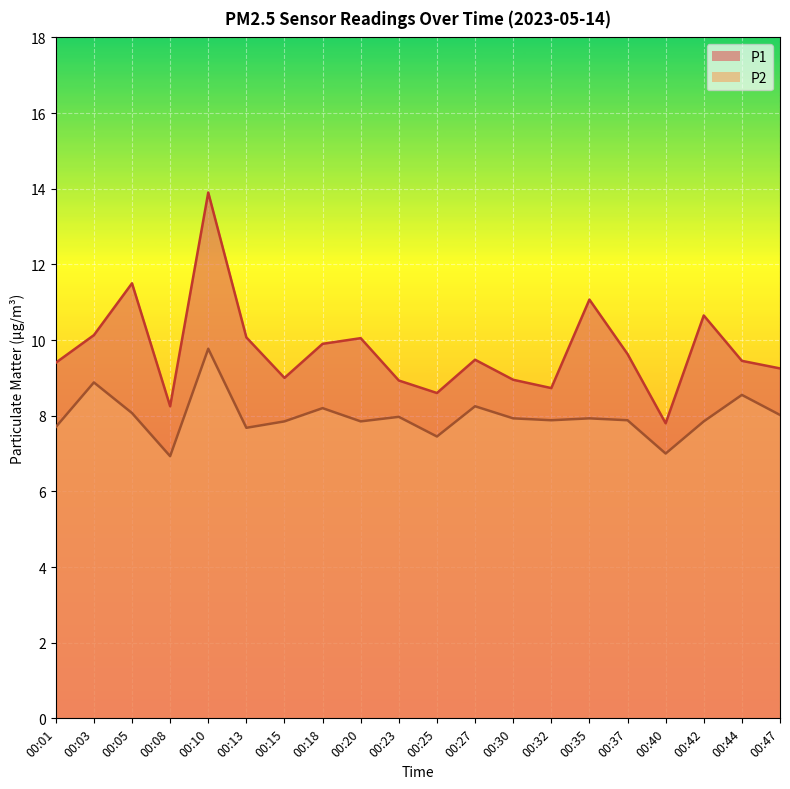

What is the value of the P1 point at the 8th from the left?

9.9